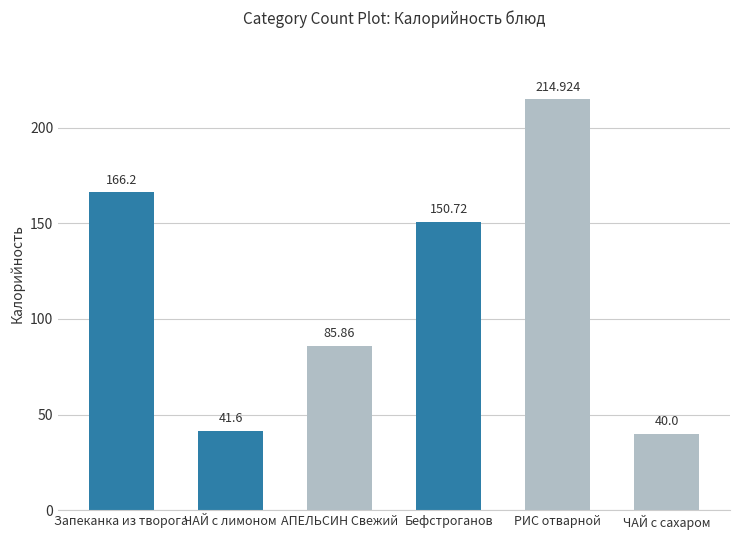

List the labels in order of value, largest first.

РИС отварной, Запеканка из творога, Бефстроганов, АПЕЛЬСИН Свежий, ЧАЙ с лимоном, ЧАЙ с сахаром